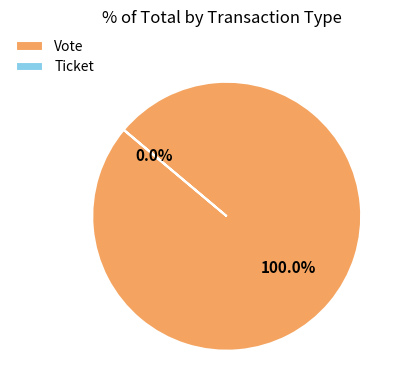

Rank the categories by value from lowest to highest.

Ticket, Vote